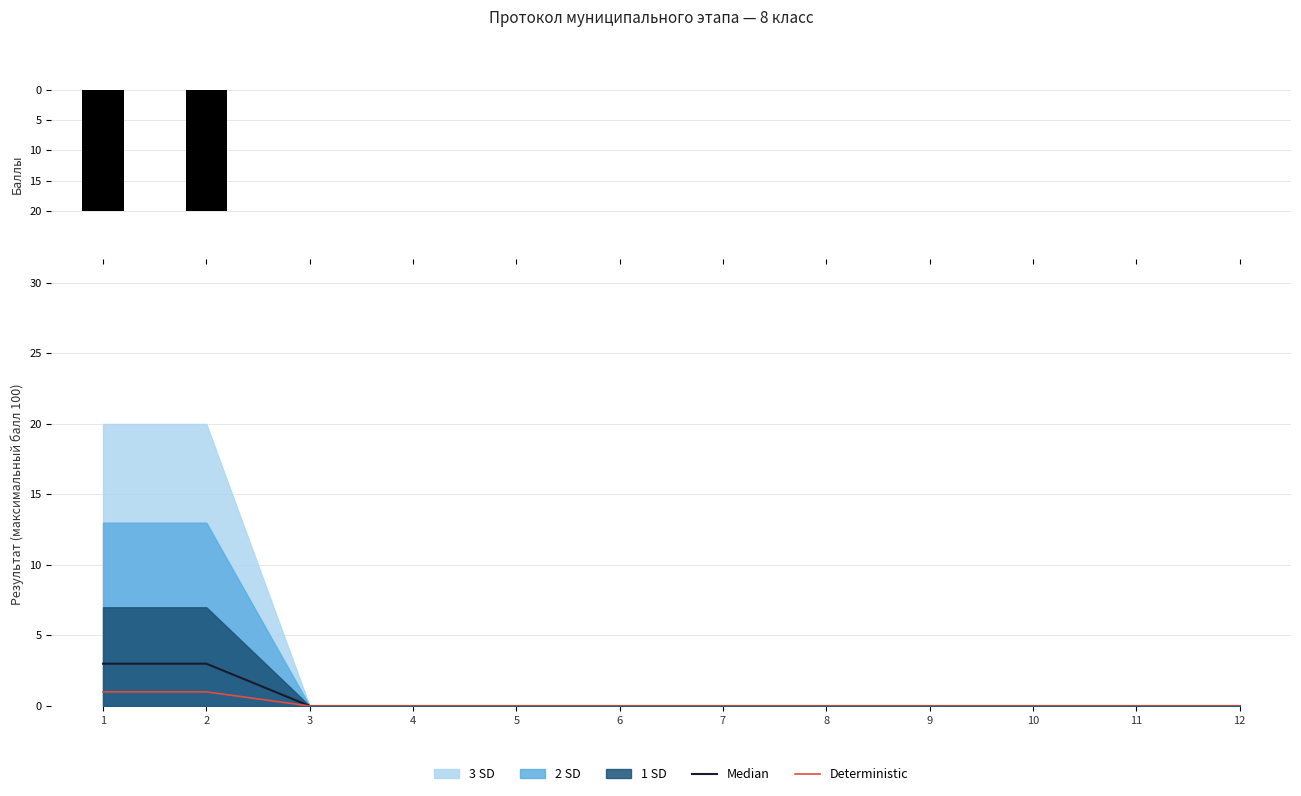

At which category does the chart reach its minimum across all series?

3